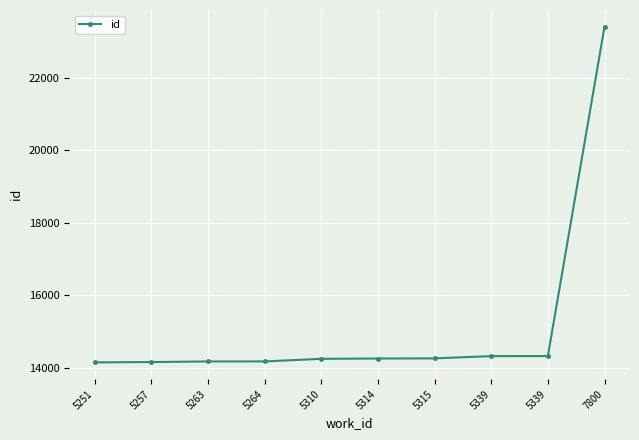

Is this an area chart (filled region under the line)?

No